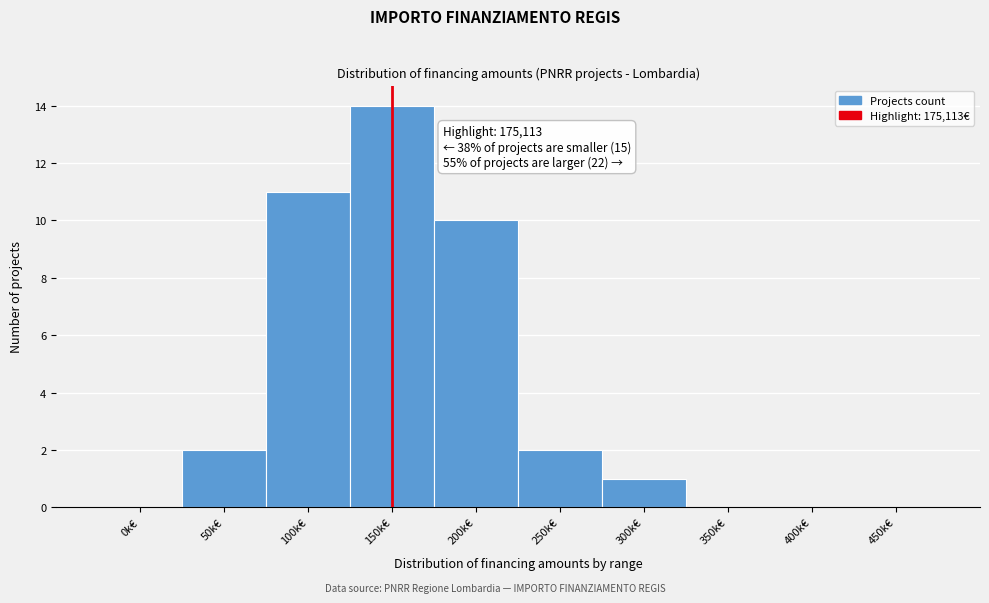

Reading left to right, list all the values displayed in this chart.

0k€=0	50k€=2	100k€=11	150k€=14	200k€=10	250k€=2	300k€=1	350k€=0	400k€=0	450k€=0